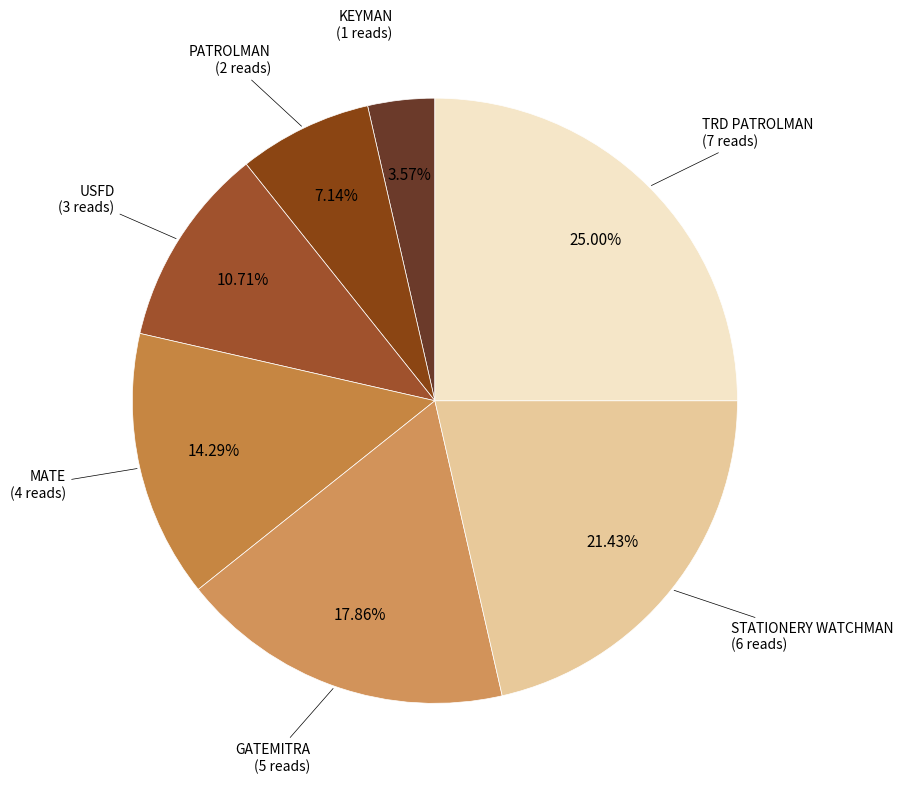

Which has a higher value, GATEMITRA or PATROLMAN?

GATEMITRA